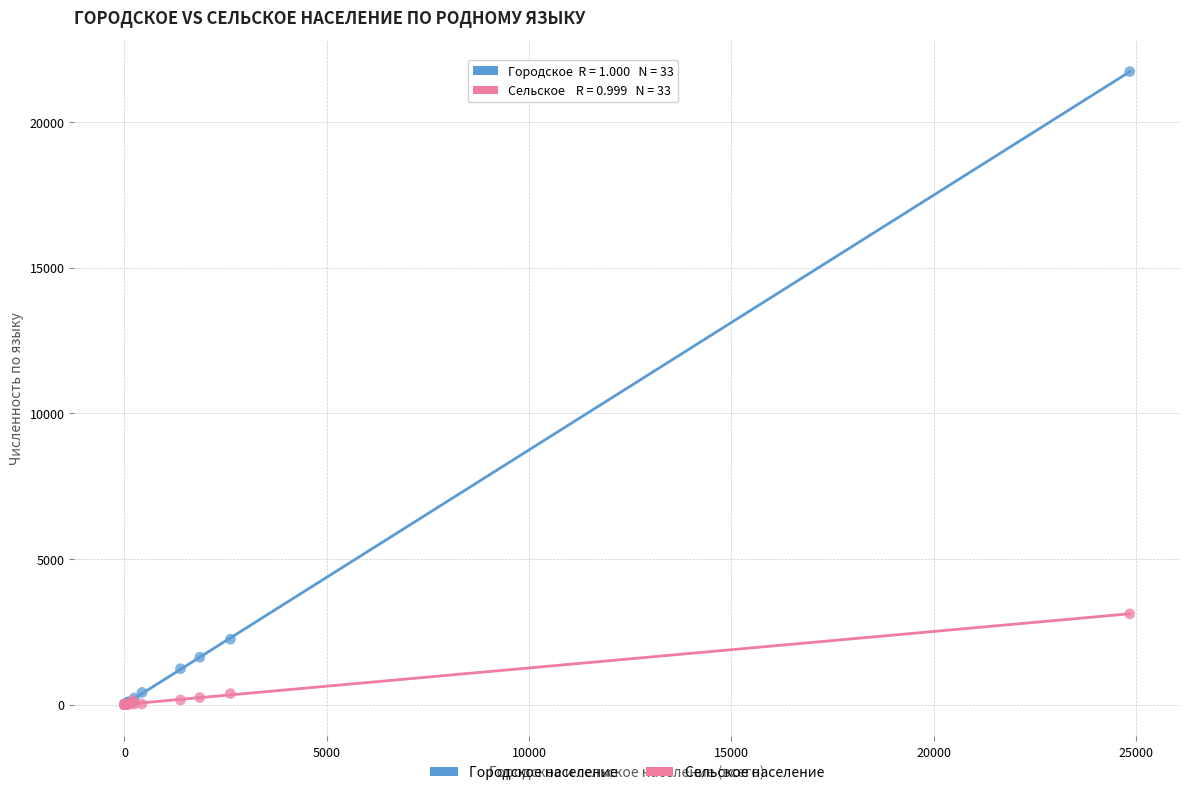

In the Городское население series, what Y value is closest to 10867?

2243